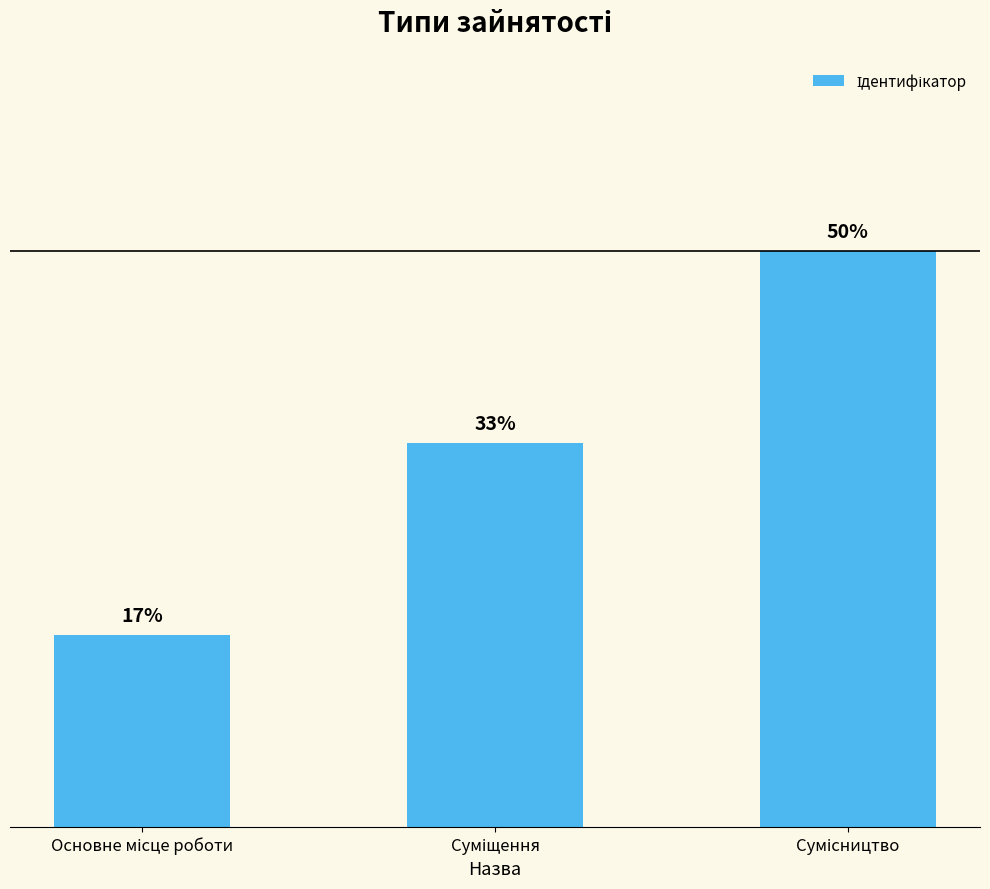

Where does the data first go above 2?

Сумісництво